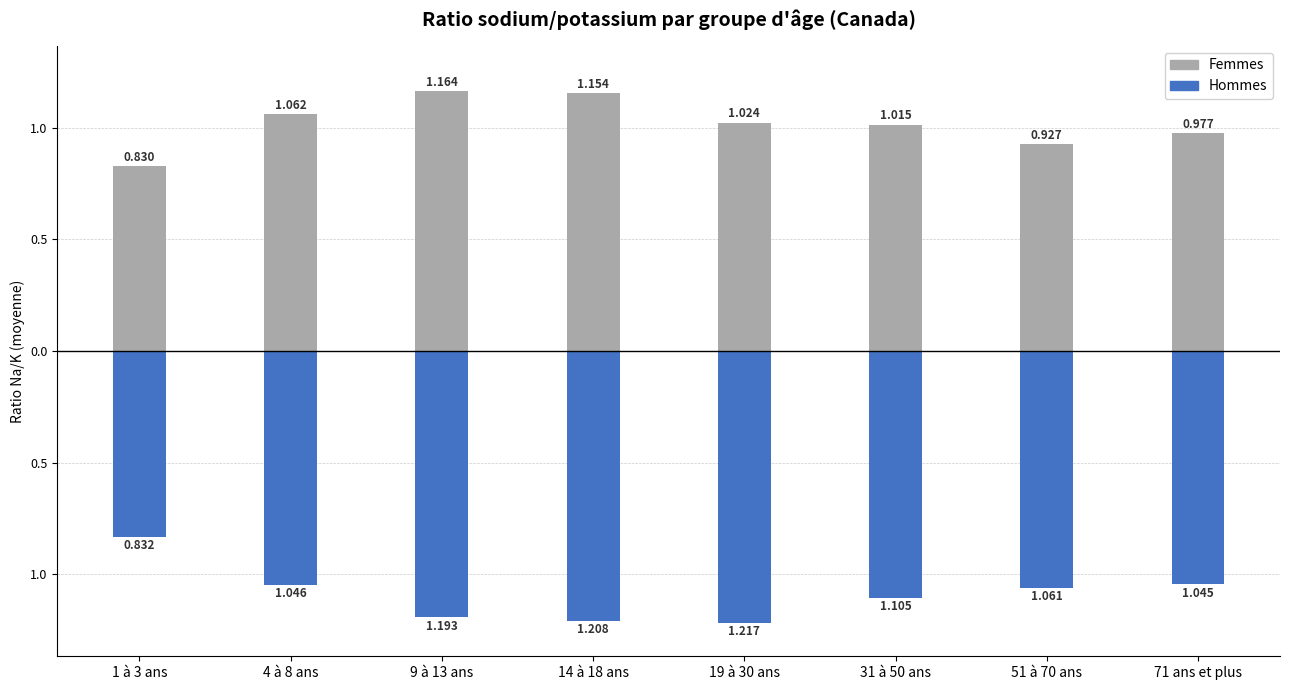

The Femmes series shows 0.4 at 51 à 70 ans. True or false?

False